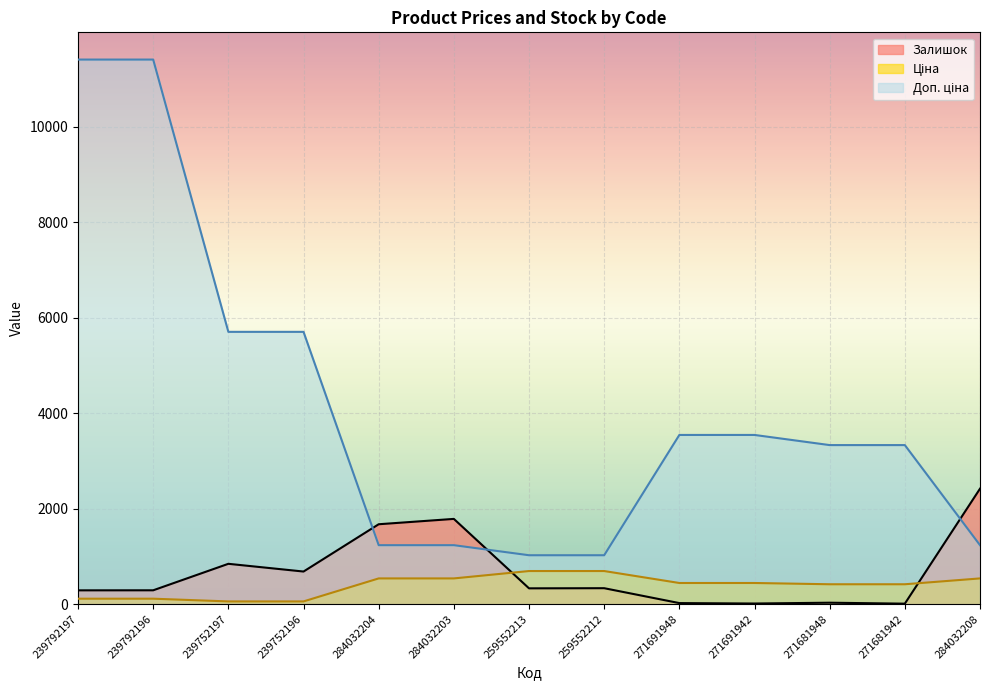

What is the average value of the Ціна series?

389.7